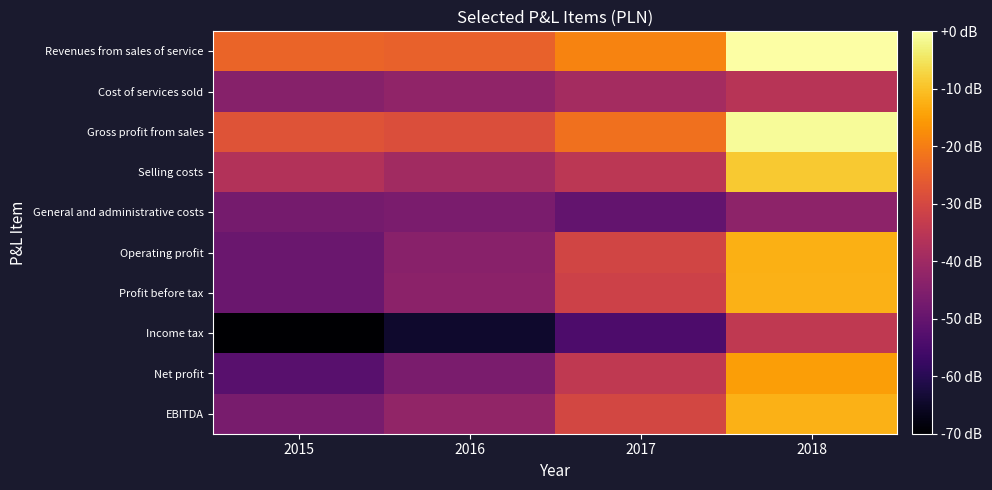

At which category does the chart reach its peak across all series?

2018